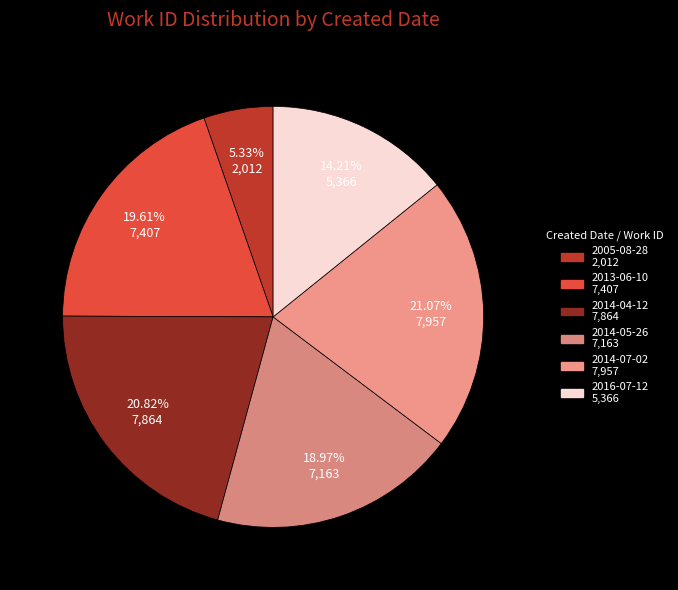

To the nearest percent, what is the difference between the largest and smallest slice percentages?

16%